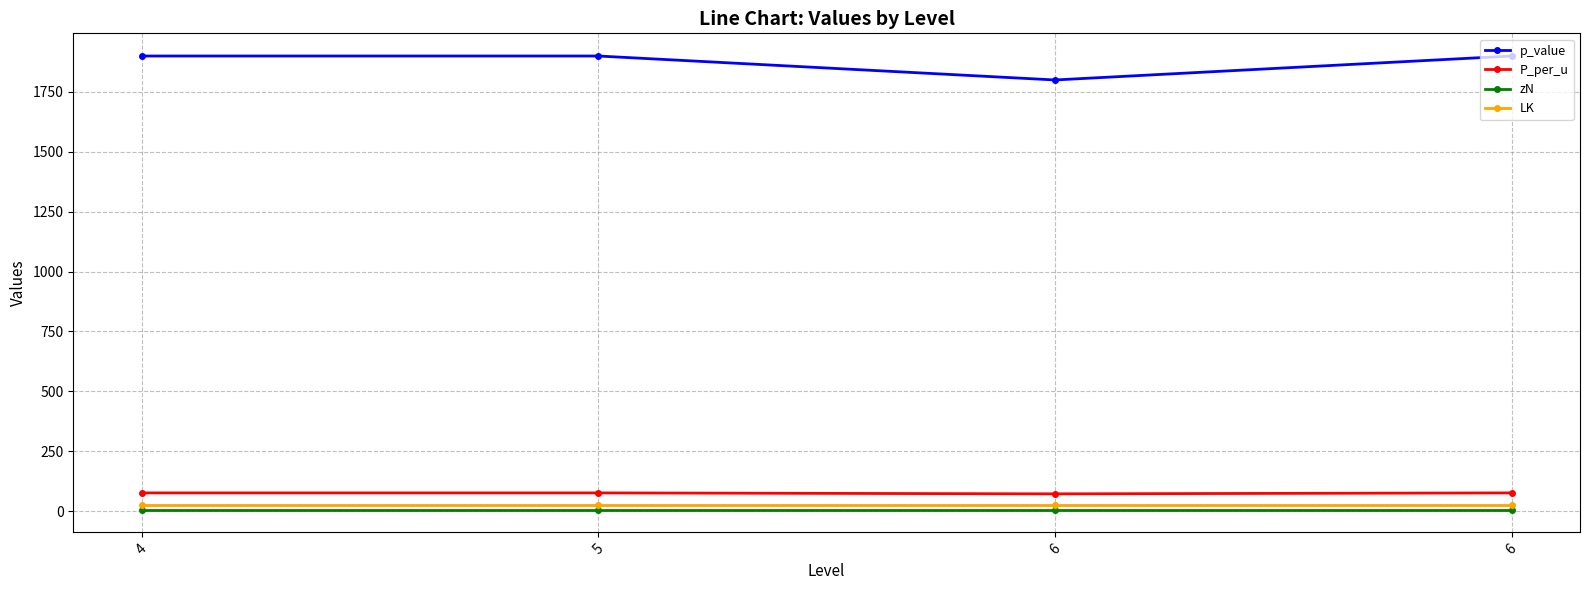

What is the value of the LK point at the 1st from the left?

25